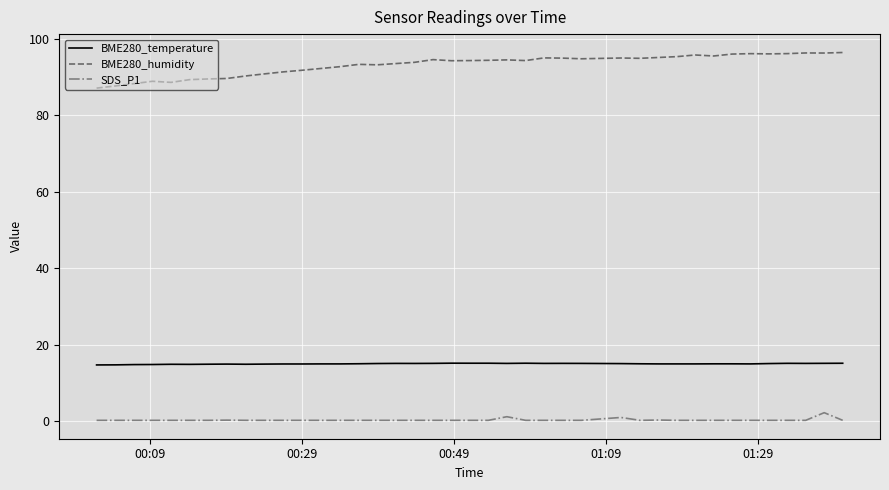

True or false: BME280_temperature and BME280_humidity intersect in this chart.

False